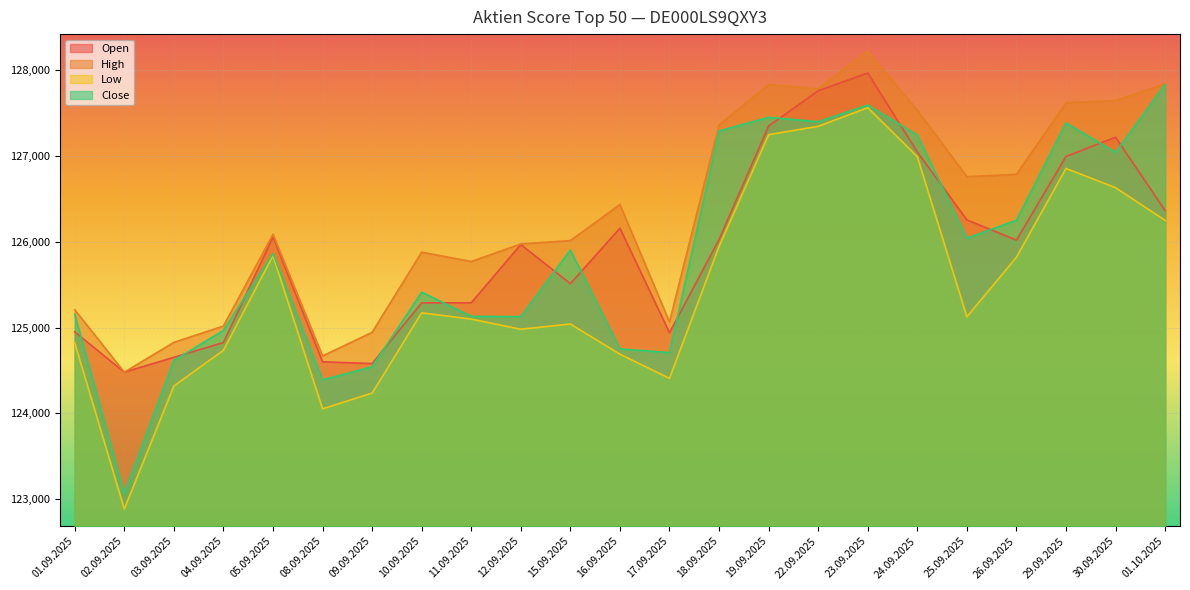

What is the difference between the Open values at 17.09.2025 and 08.09.2025?

339